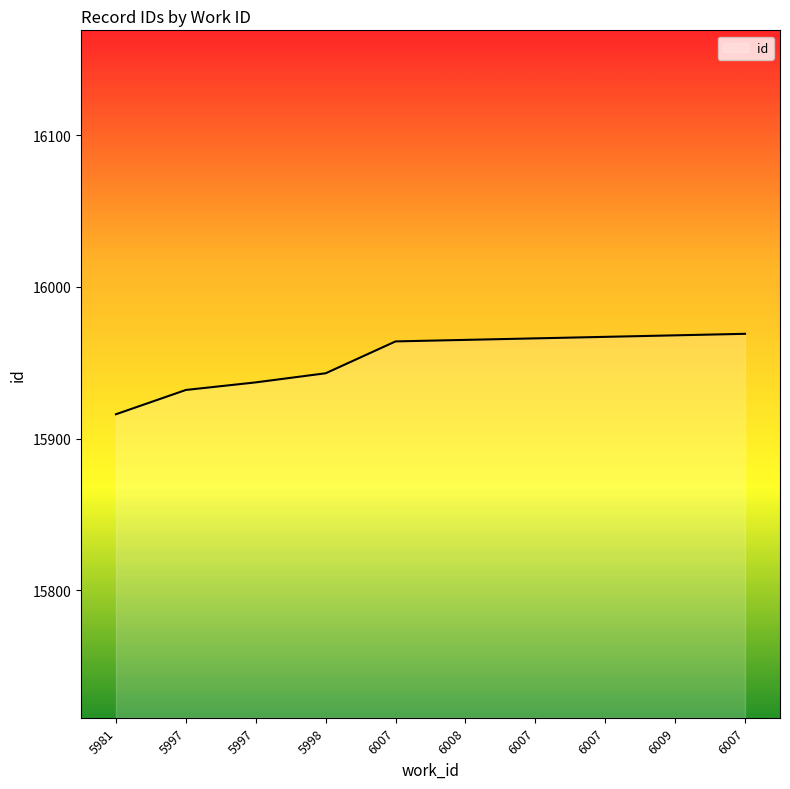

How many lines are shown in the chart?

1